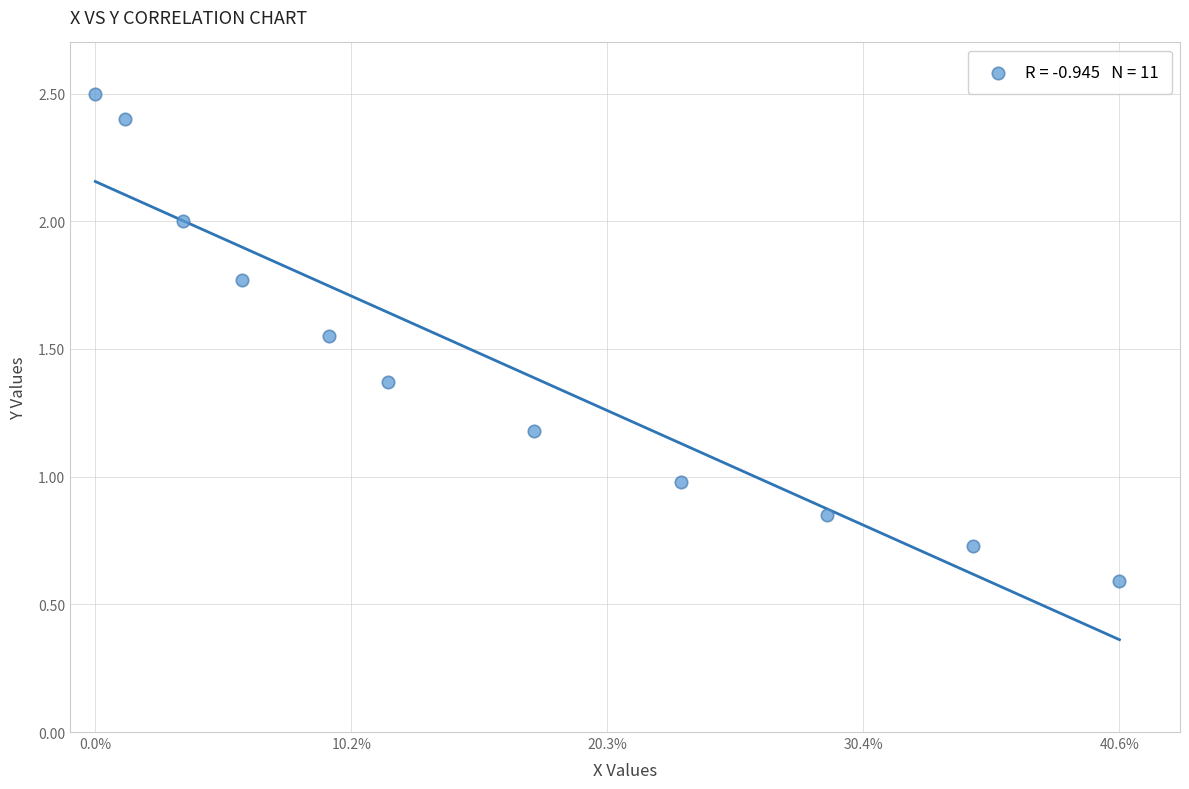

What is the range of Y values (max minus min)?

1.9